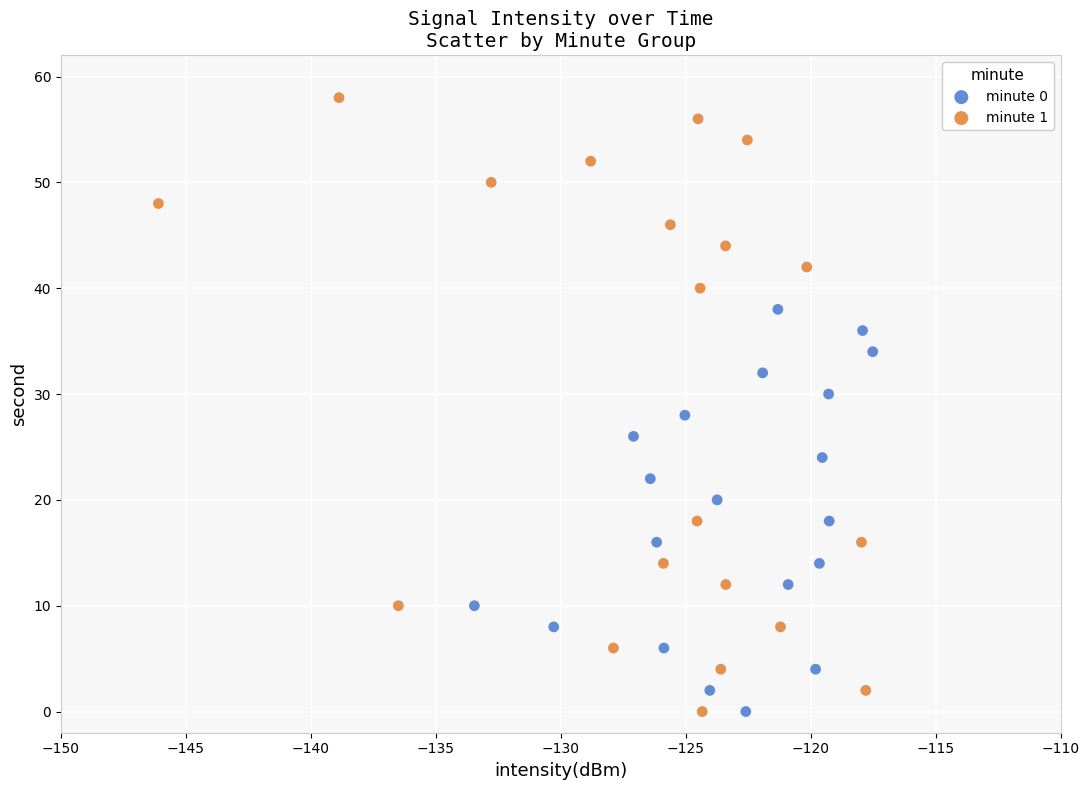

Which series reaches the maximum Y coordinate?

minute 1